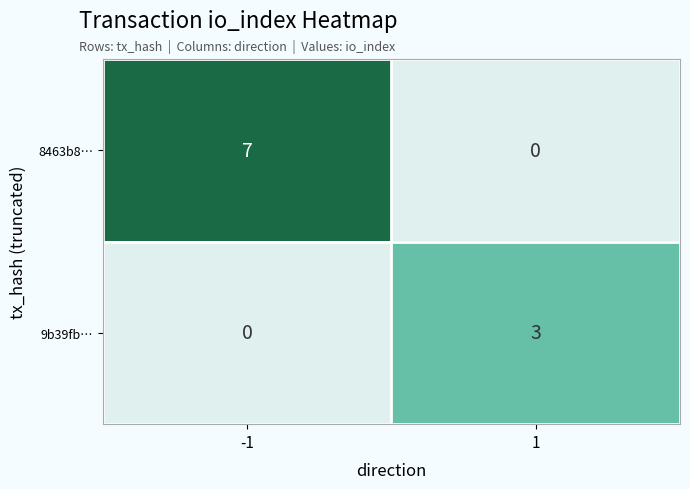

What is the difference between the maximum and minimum values in the 8463b8… series?

7